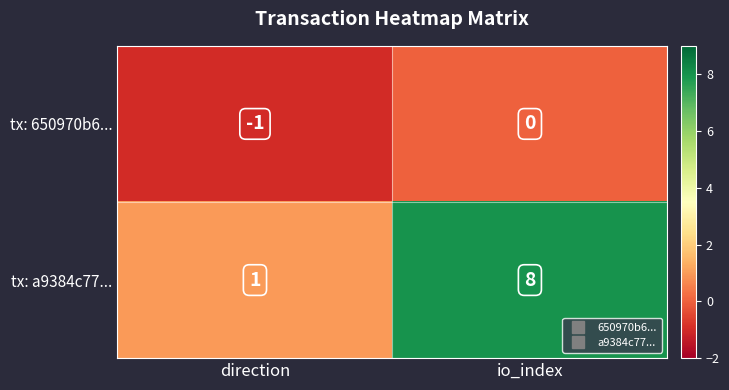

Read the tx: a9384c77... value at io_index.

8